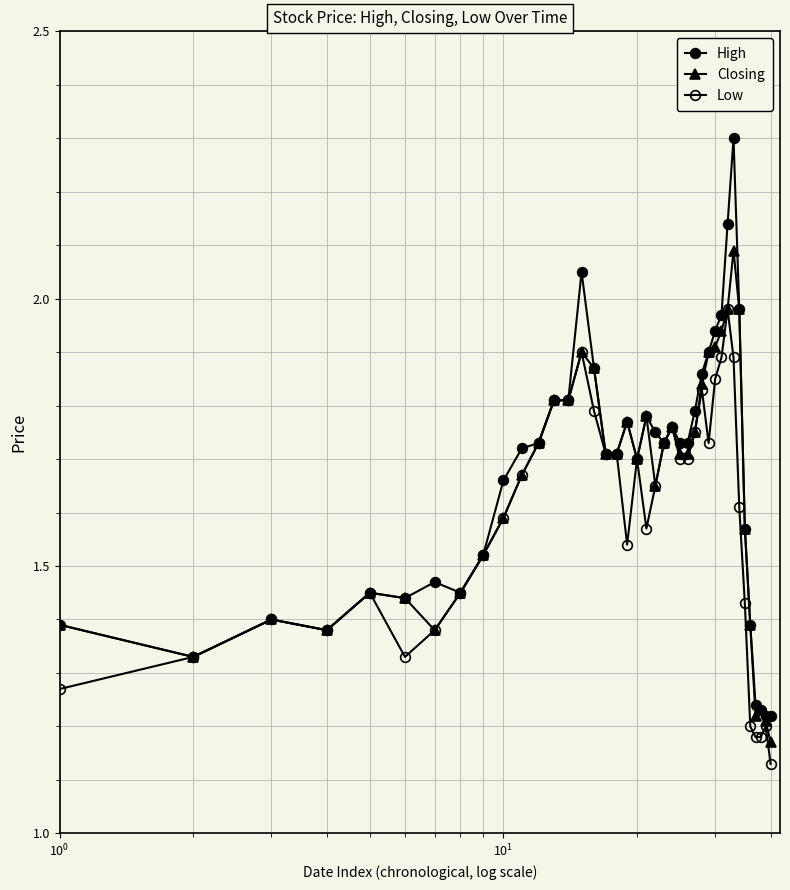

How many categories are shown in the chart?

40